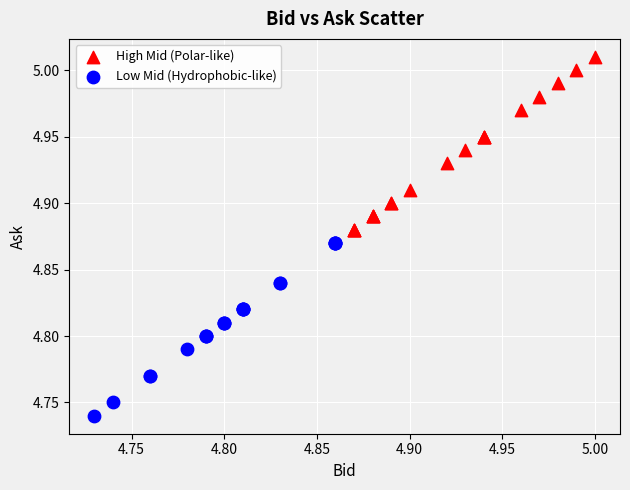

Which series reaches the maximum Y coordinate?

High Mid (Polar-like)